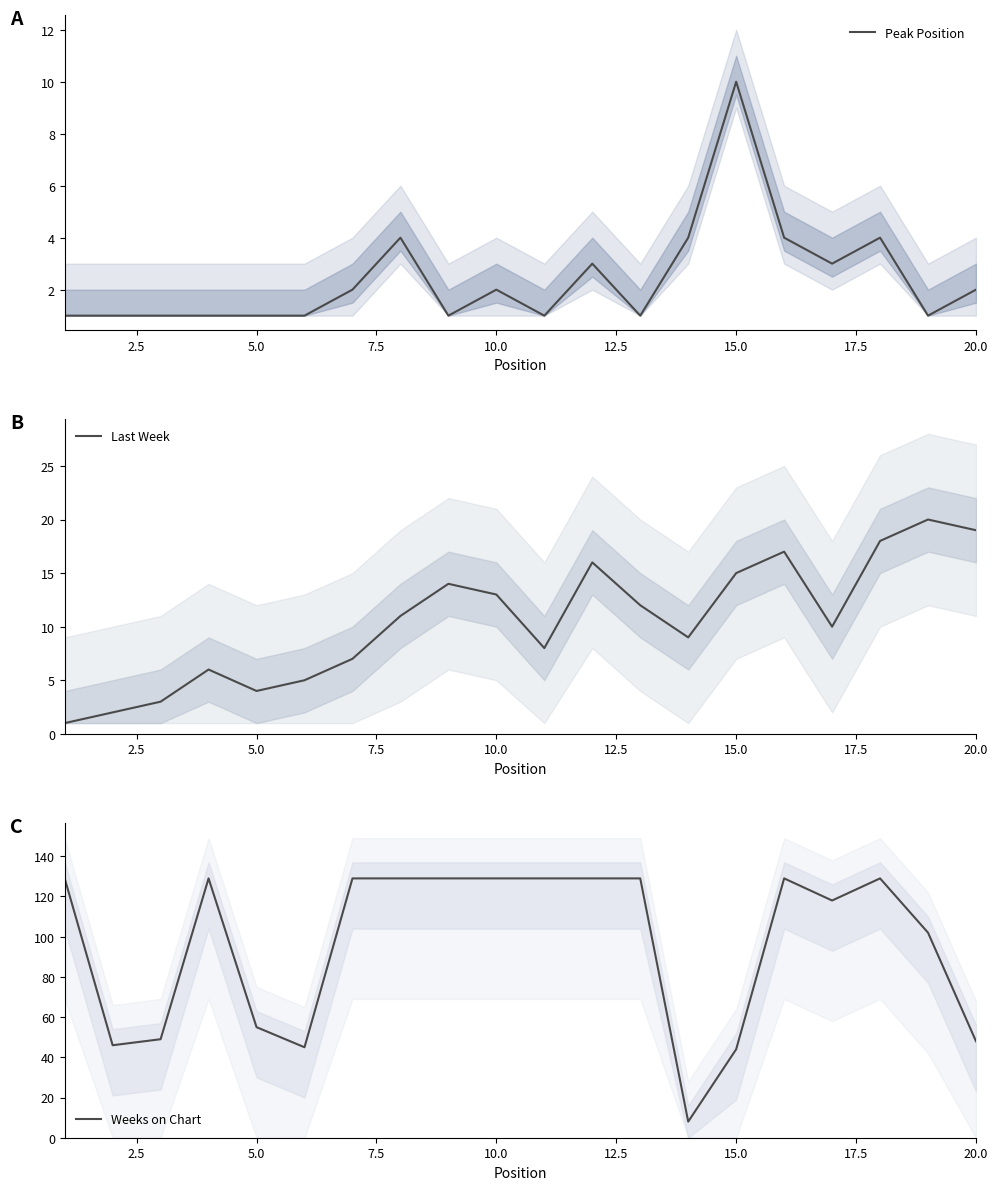

What is the maximum value for Last Week?

20